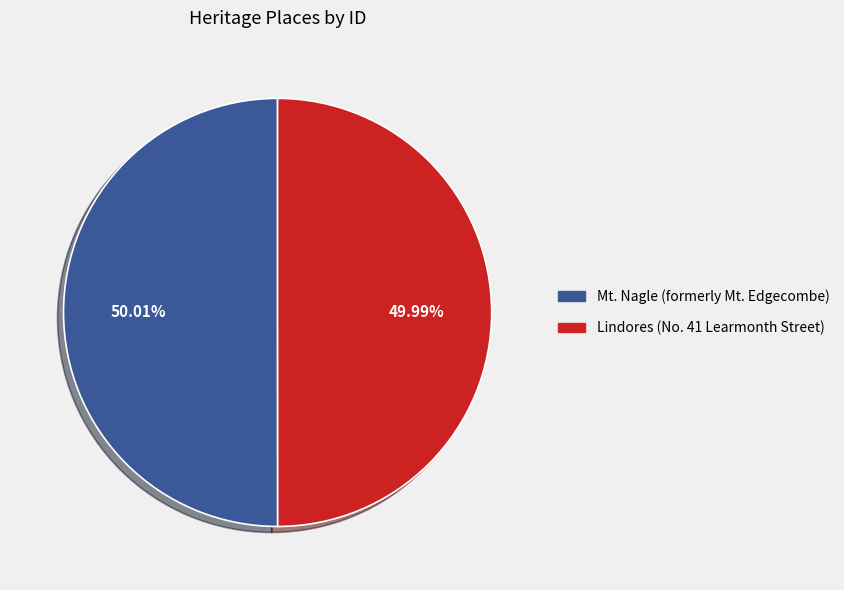

Is the sum of Lindores (No. 41 Learmonth Street) and Mt. Nagle (formerly Mt. Edgecombe) greater than half?

Yes